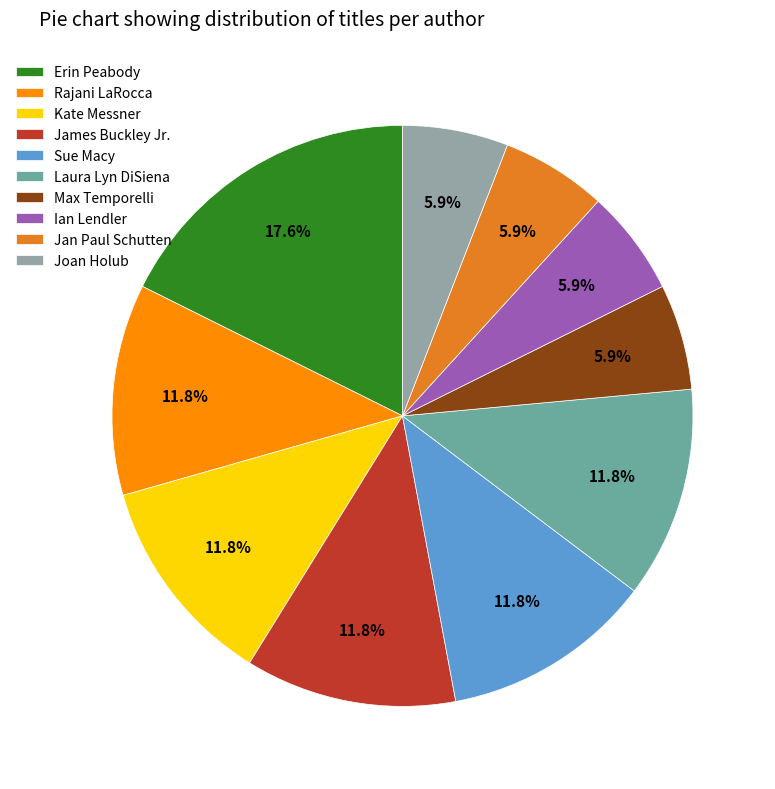

Does Kate Messner account for over 50% of the chart?

No